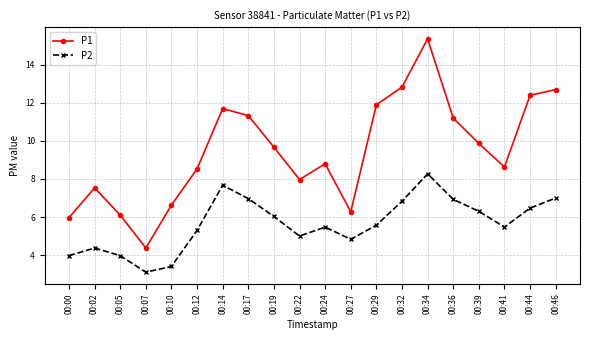

Which category has the lowest value in the P2 series?

00:07